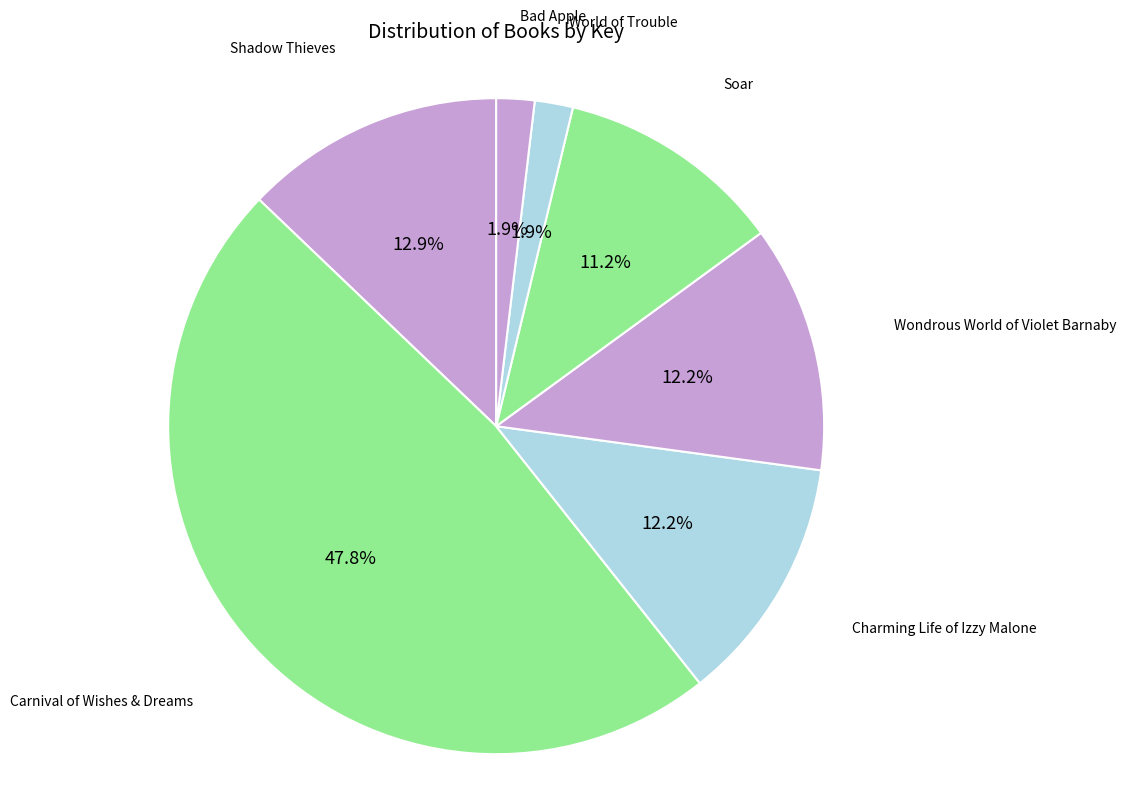

How many segments does this pie chart have?

7